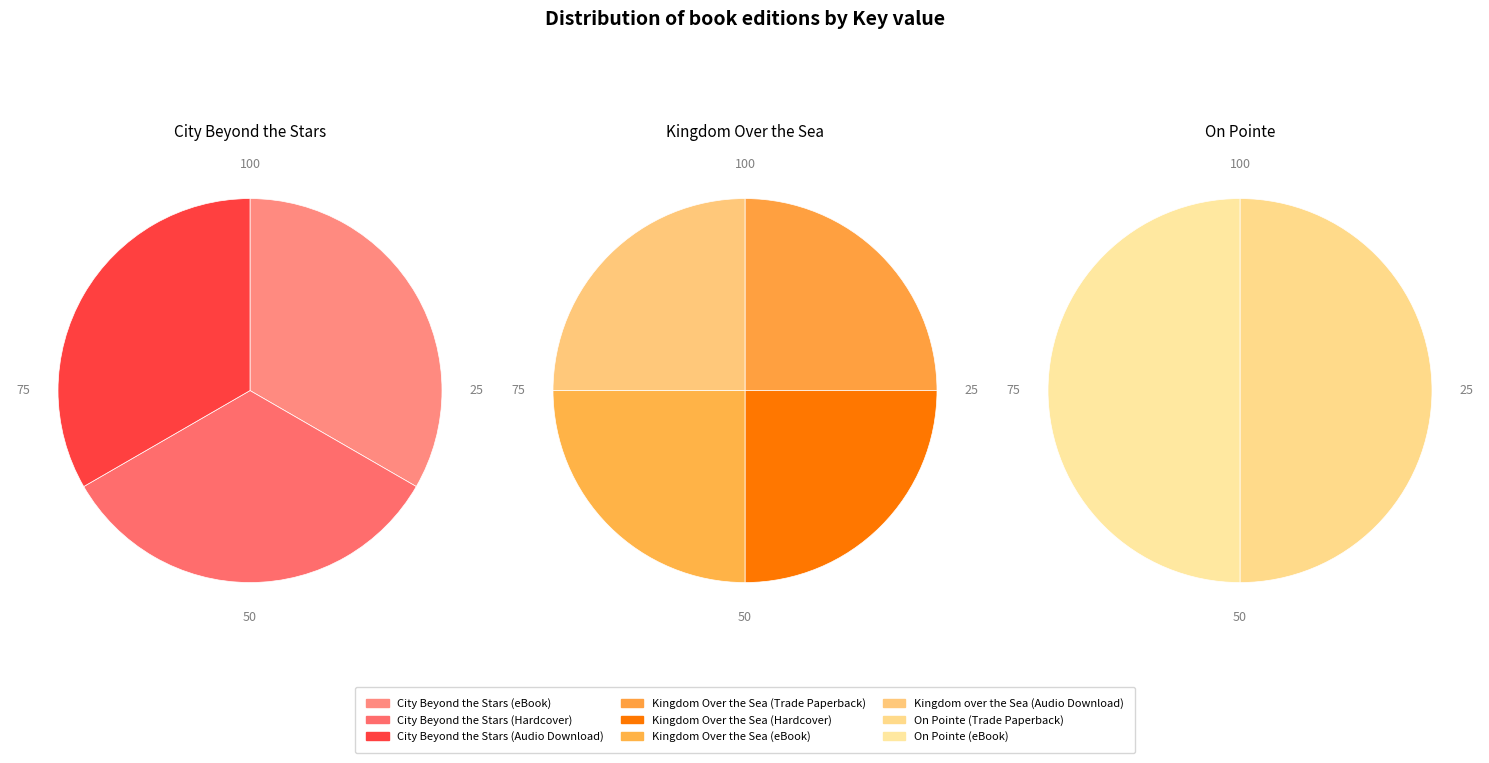

How many segments does this pie chart have?

9